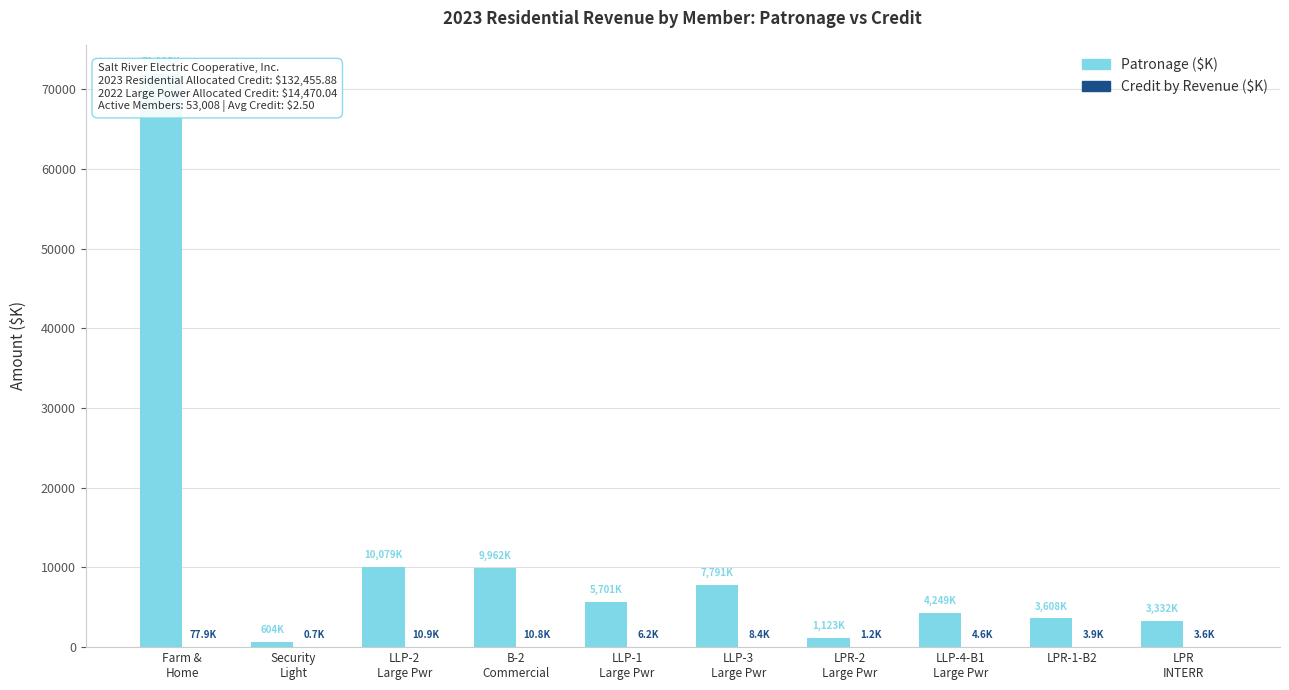

What is the difference between the maximum and minimum values in the Patronage ($K) series?

71380.3